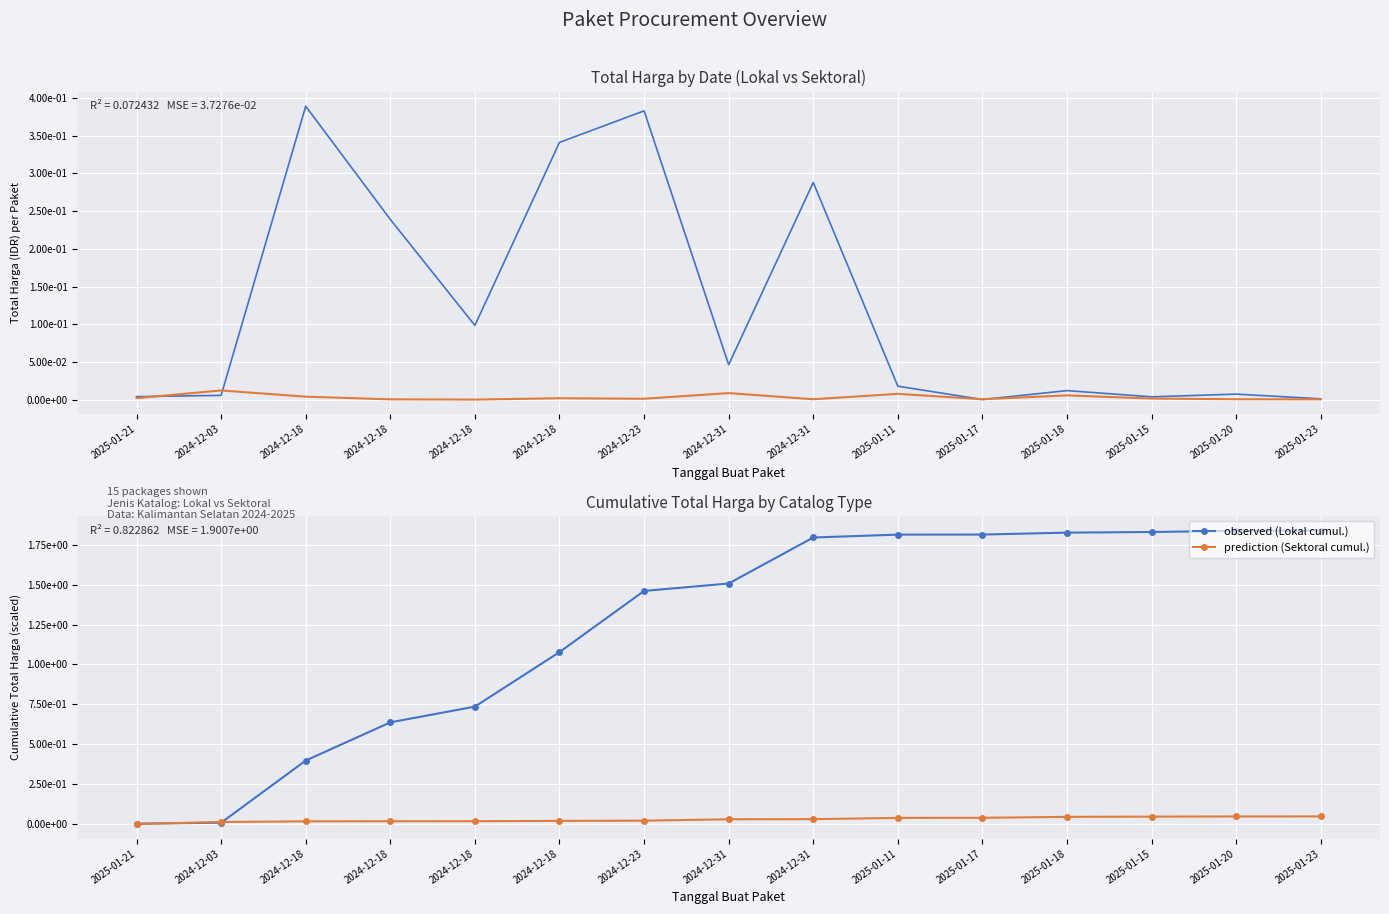

Where is prediction (Sektoral cumul.) nearest to the value 0?

2025-01-21